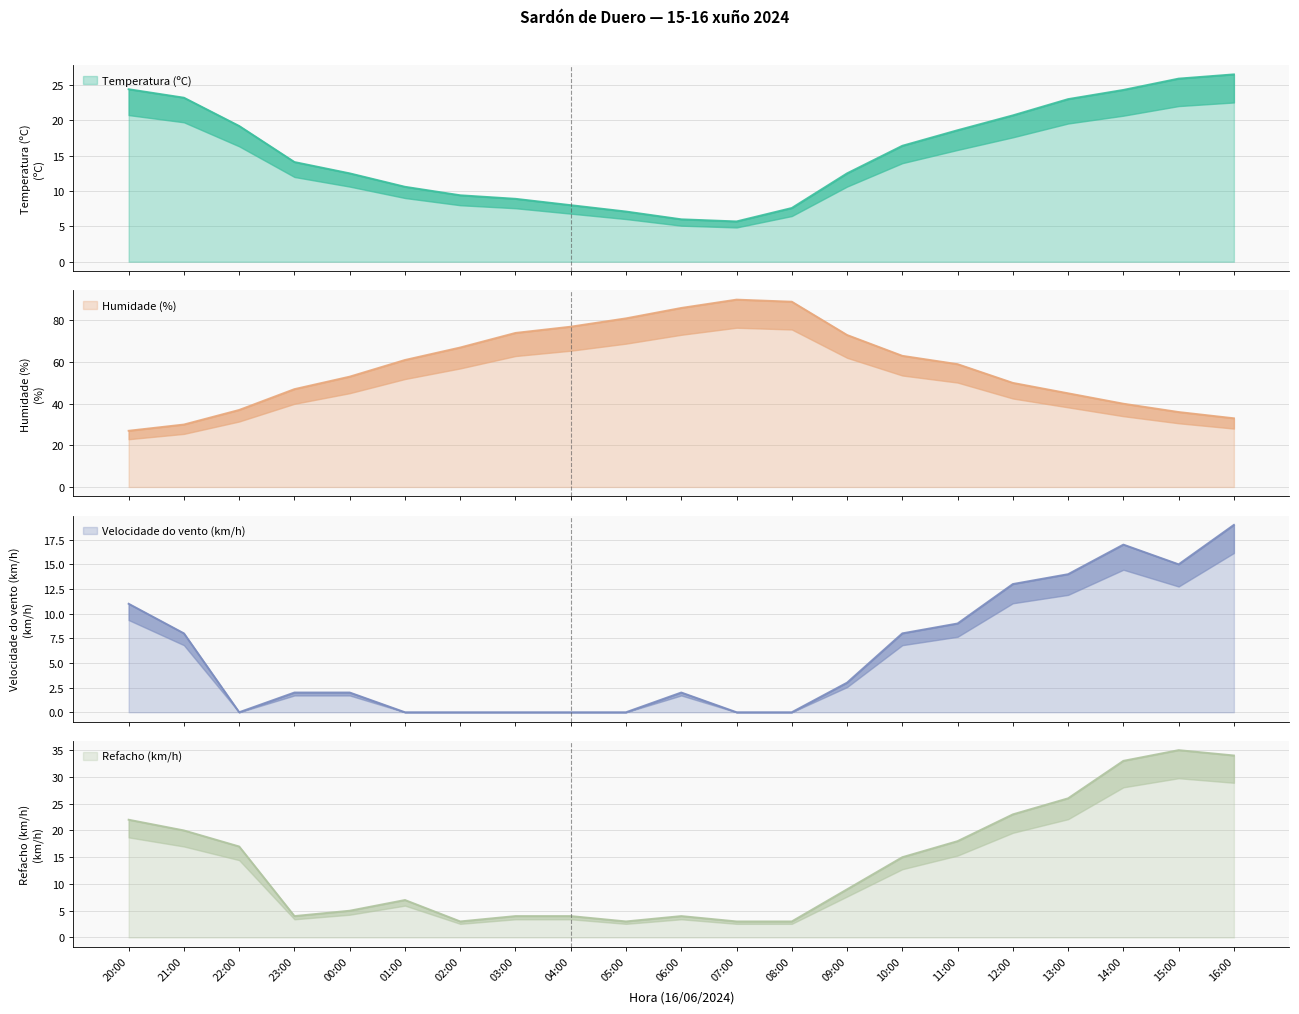

Between which two adjacent categories do Temperatura (ºC) and Refacho (km/h) first intersect?

11:00 and 12:00